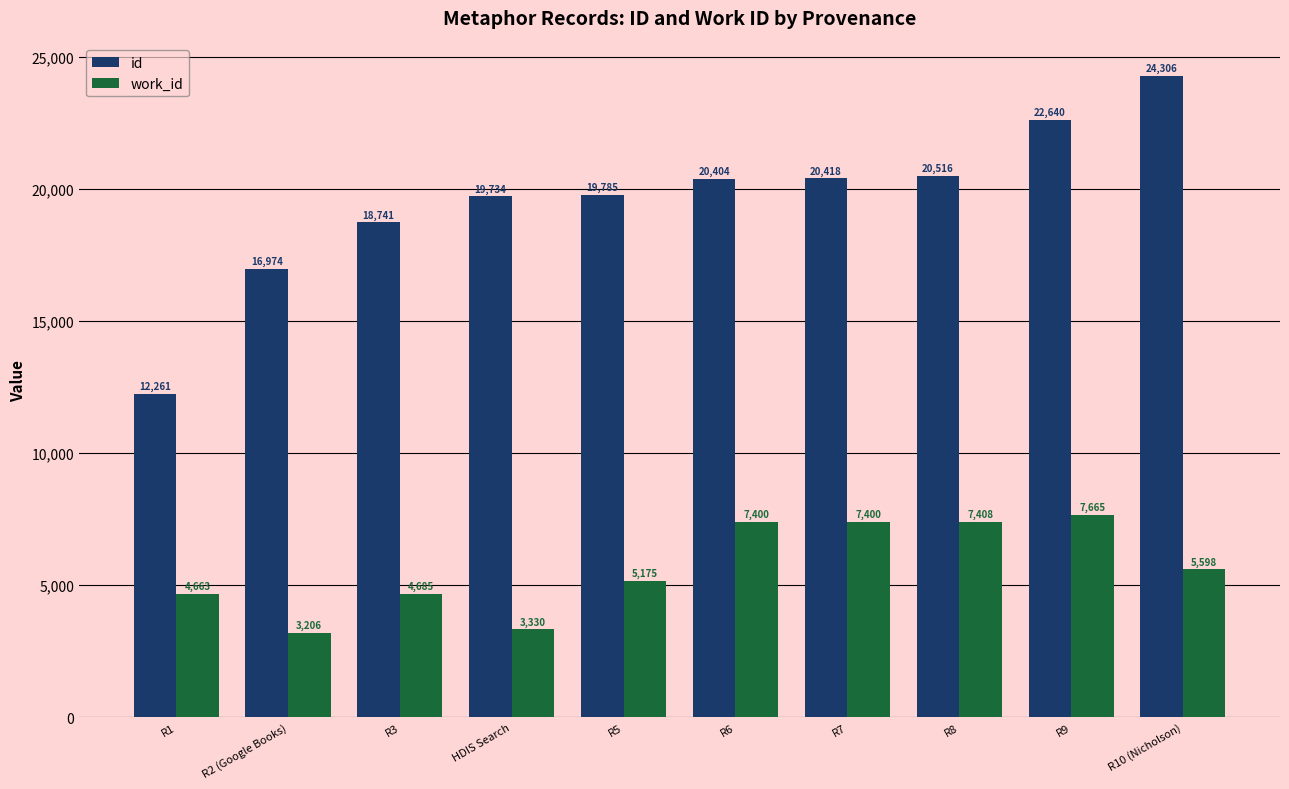

What is the difference between the maximum and minimum values in the work_id series?

4459